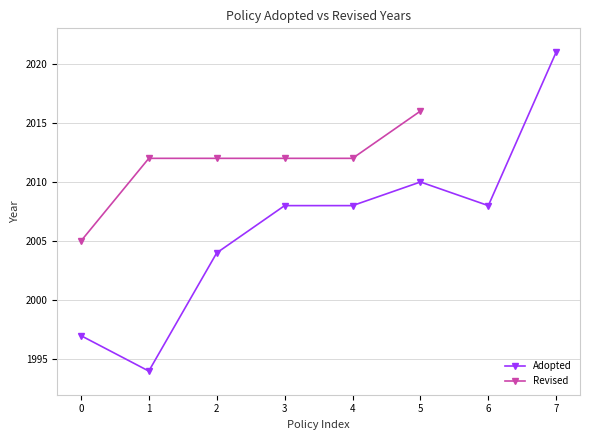

What is the maximum value for Adopted?

2021